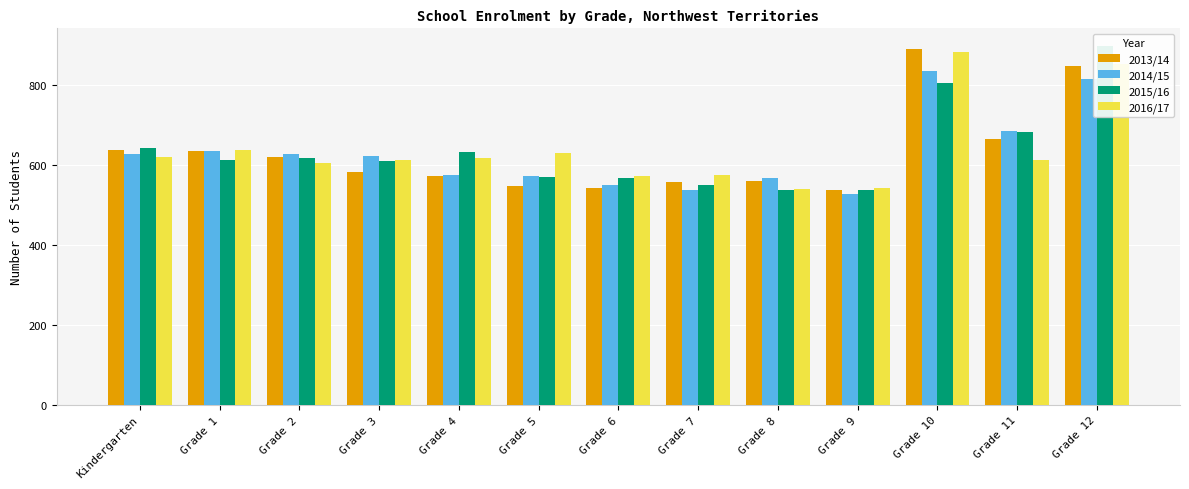

At how many categories does at least one series exceed 870?

2